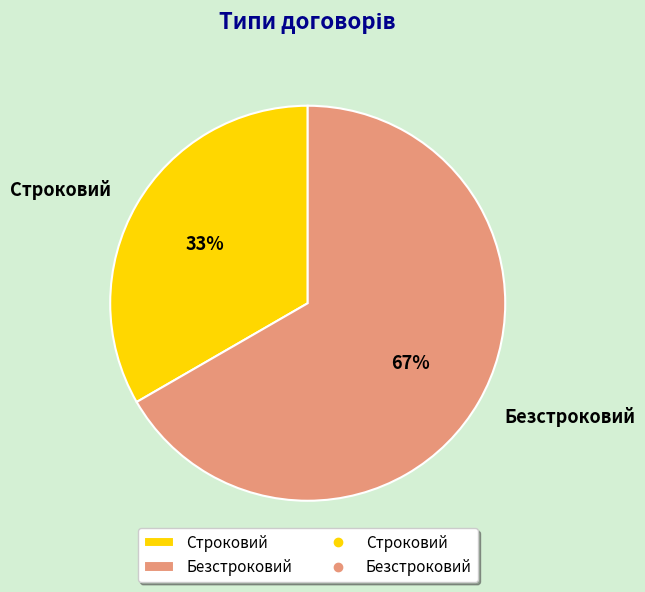

What is the smallest slice in the pie chart?

Строковий